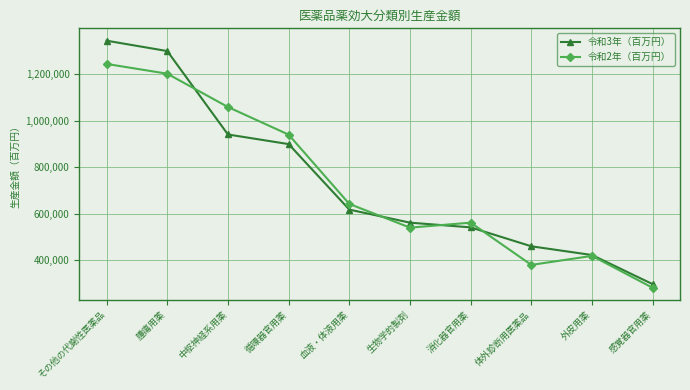

Is this an area chart (filled region under the line)?

No